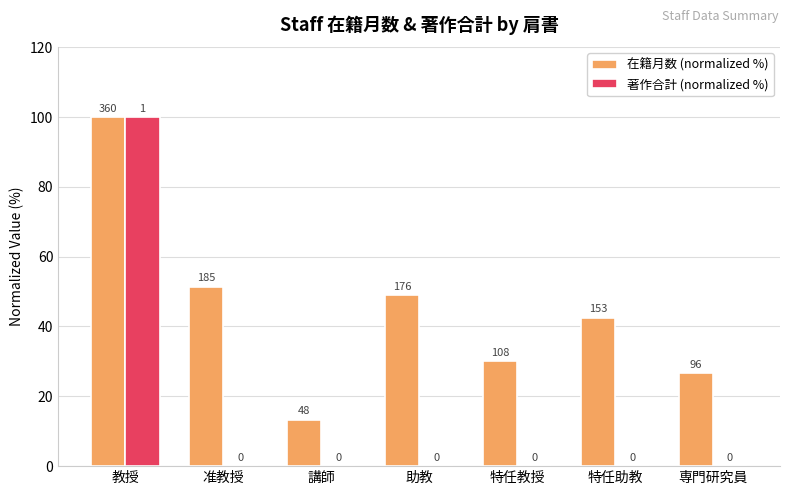

What are all the series names shown in the legend?

在籍月数 (normalized %), 著作合計 (normalized %)